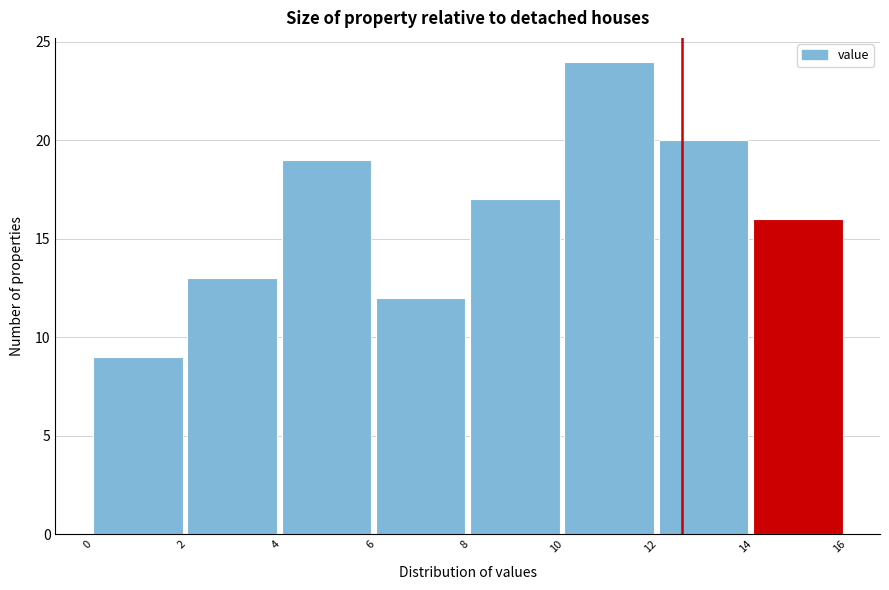

Reading left to right, transcribe this chart: for each bar, give the range it covers on the x-axis and its height. The values are not printed on the chart, so give them approximately, as read against the axis.

0 to 2: 9
2 to 4: 13
4 to 6: 19
6 to 8: 12
8 to 10: 17
10 to 12: 24
12 to 14: 20
14 to 16: 16